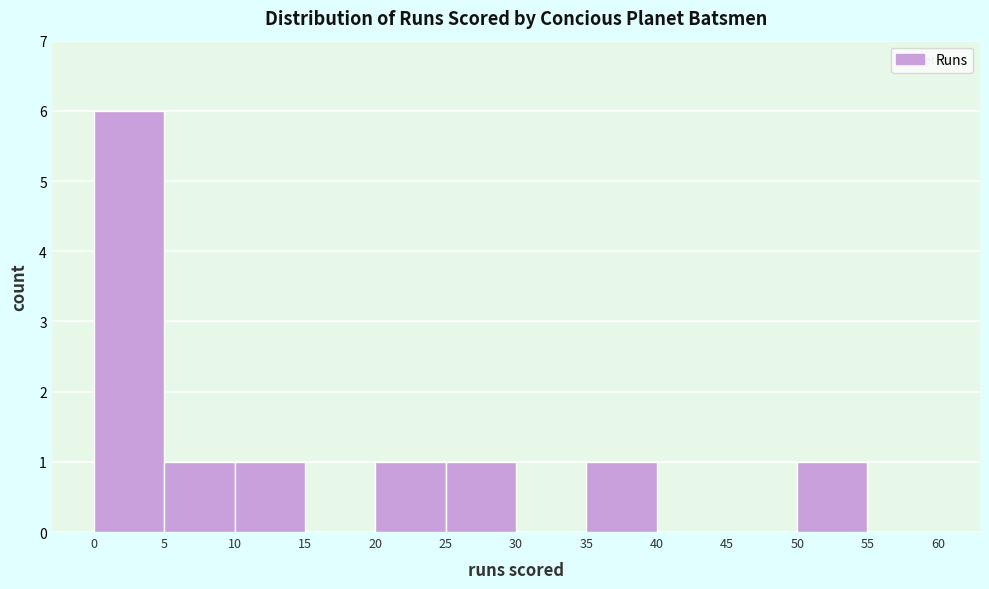

Over which range of the x-axis is the bar tallest?

0 to 5